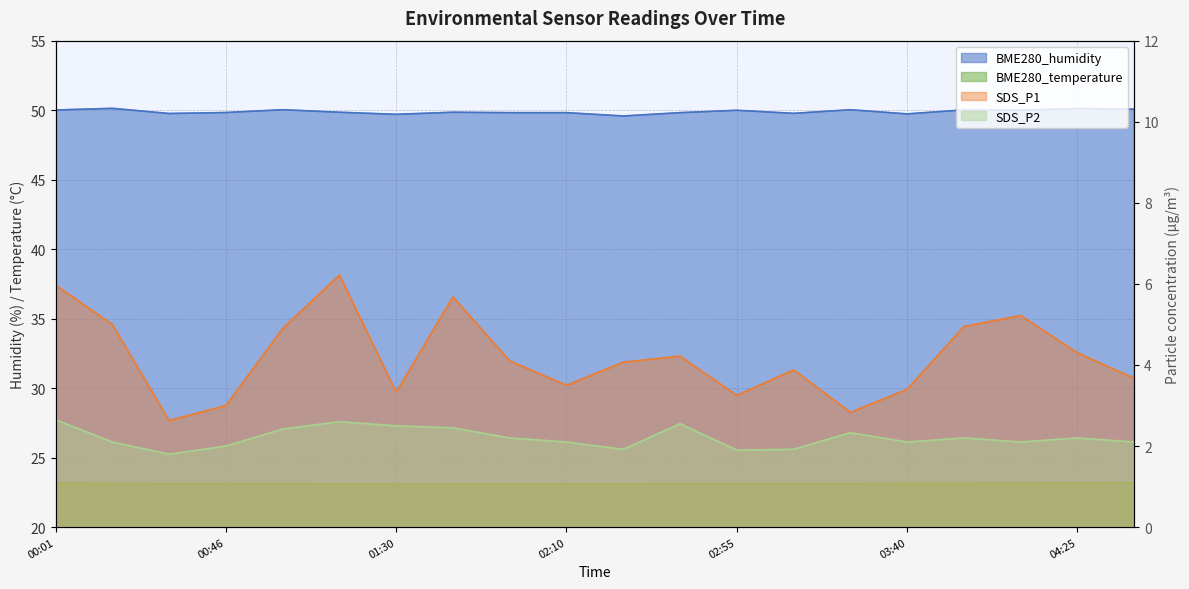

Is the value of BME280_humidity at 03:25 greater than the value of BME280_temperature at 02:10?

Yes